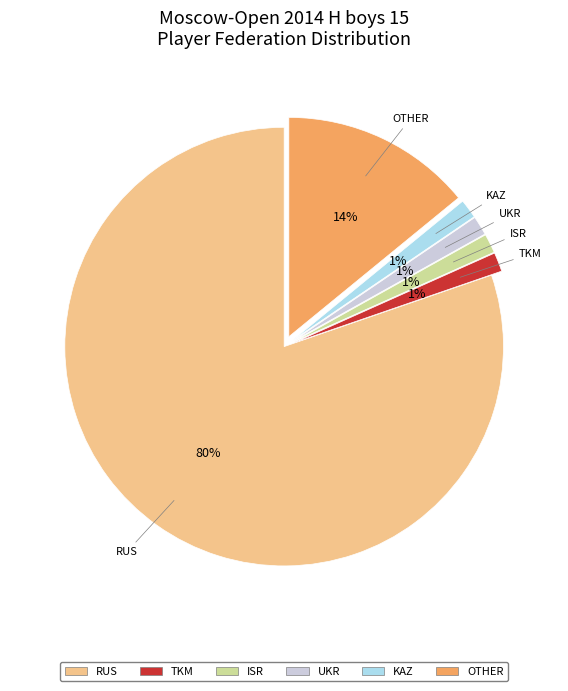

Does any single category account for the majority?

Yes